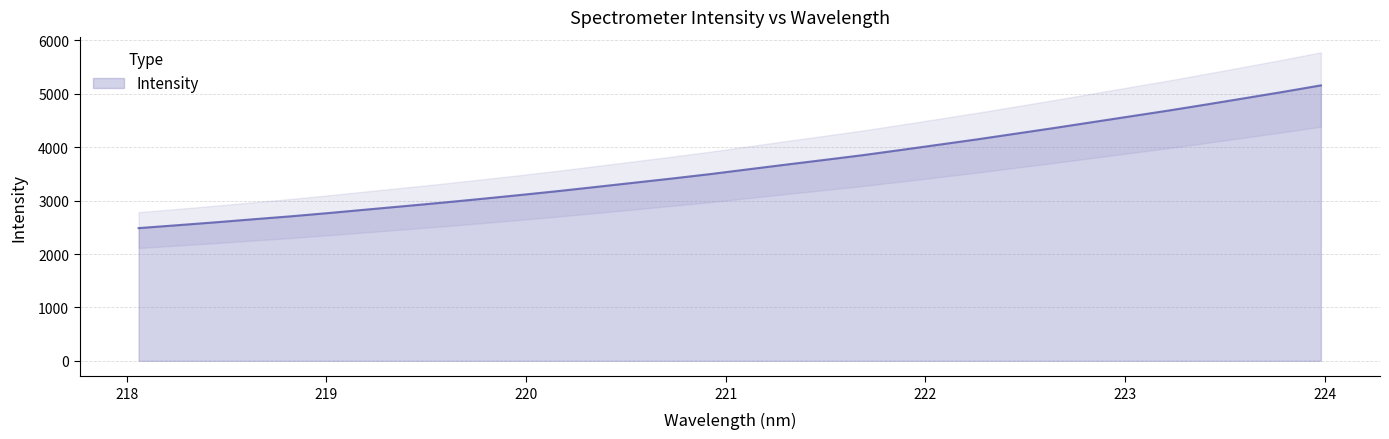

What is the minimum value shown in the chart?

2485.1